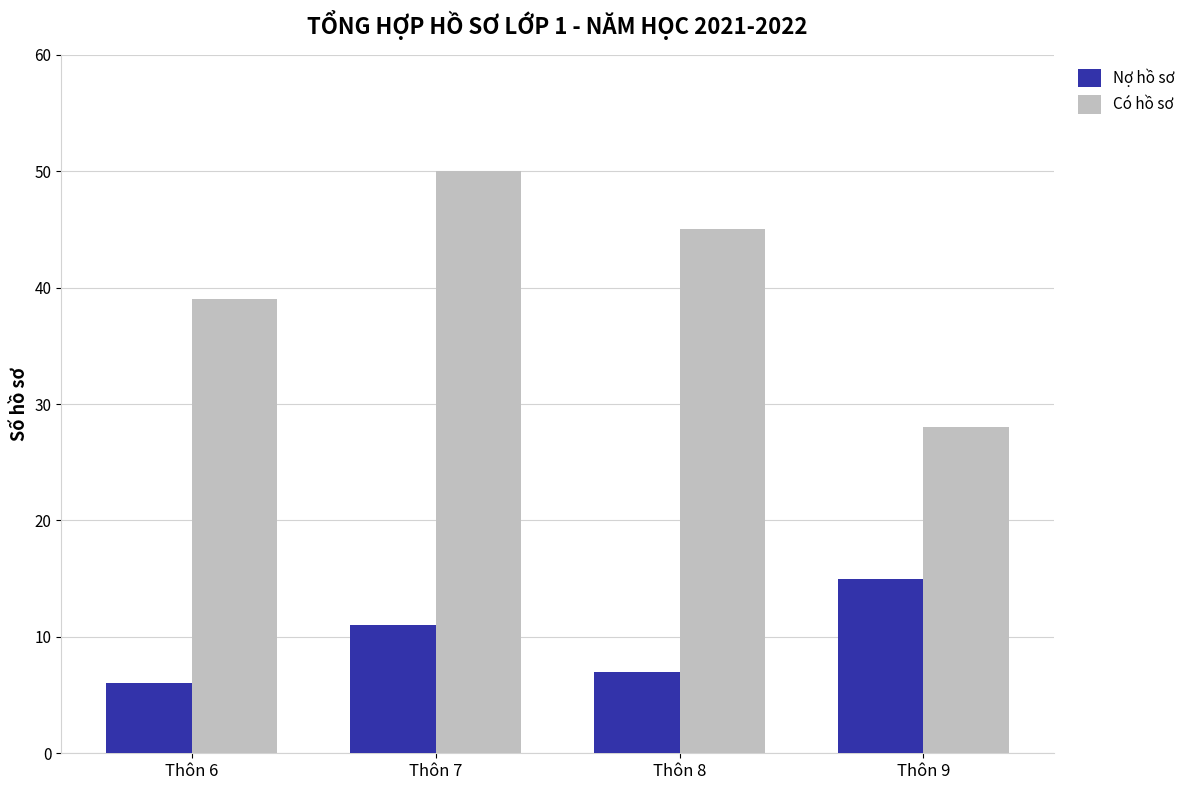

True or false: Có hồ sơ has a value of 13 at Thôn 9.

False